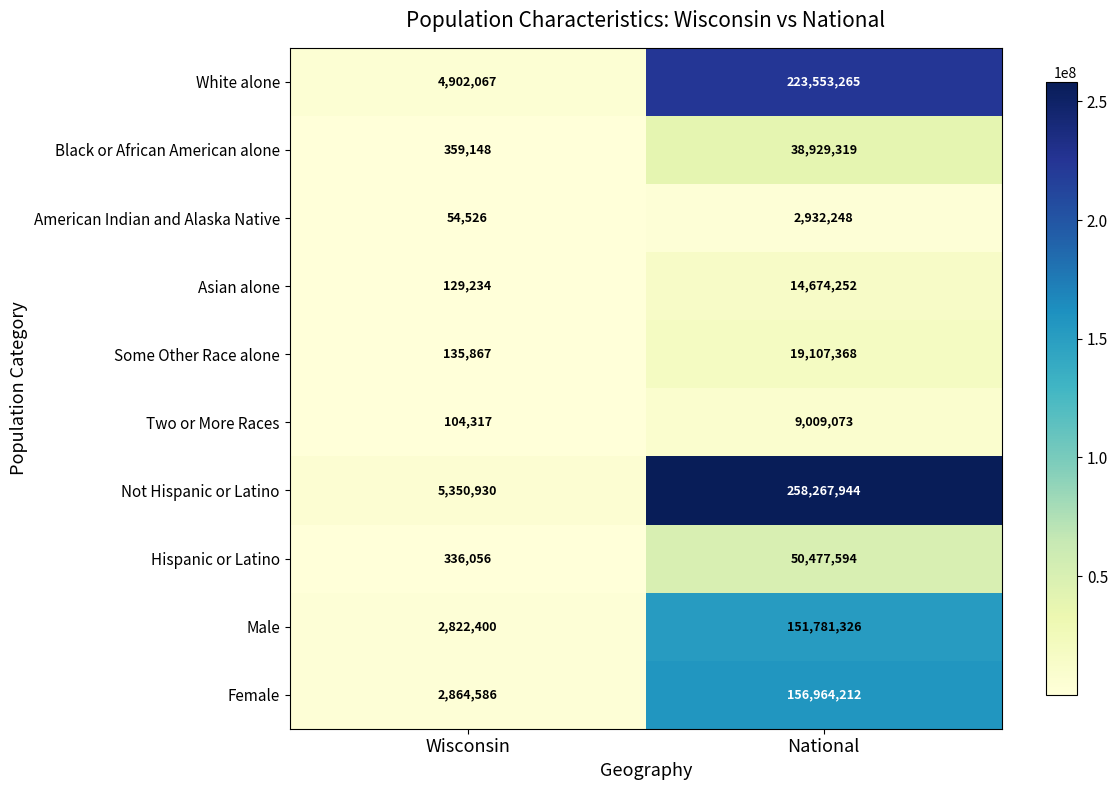

The White alone series shows 223553265 at National. True or false?

True